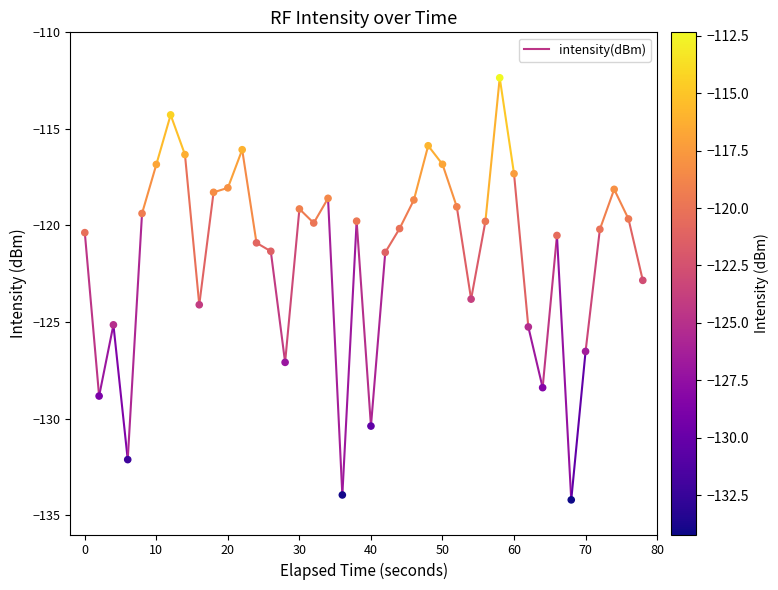

What is the range of X values (max minus min)?

78.0